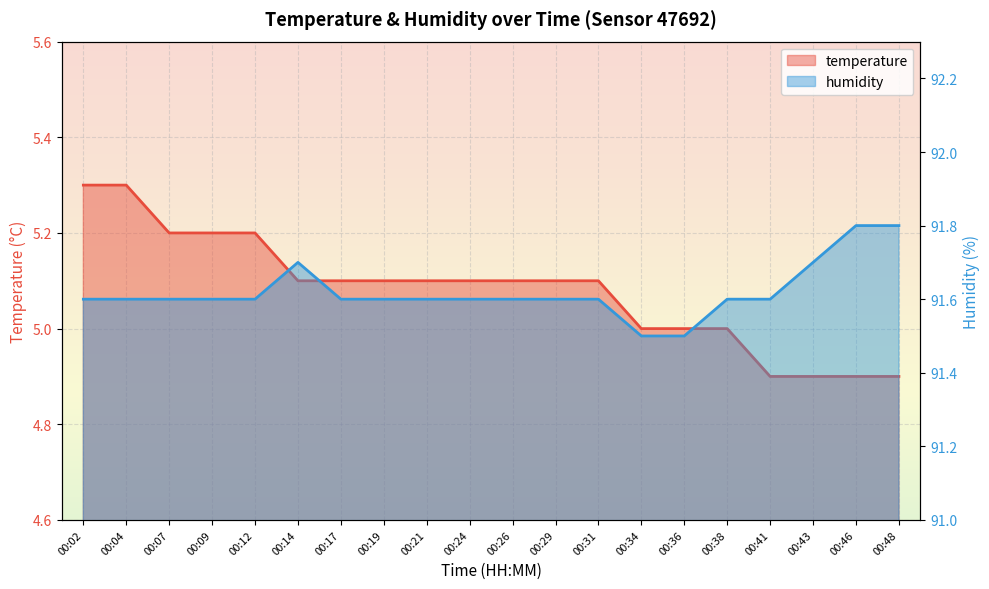

What is the value of the humidity point at the 4th from the left?

91.6